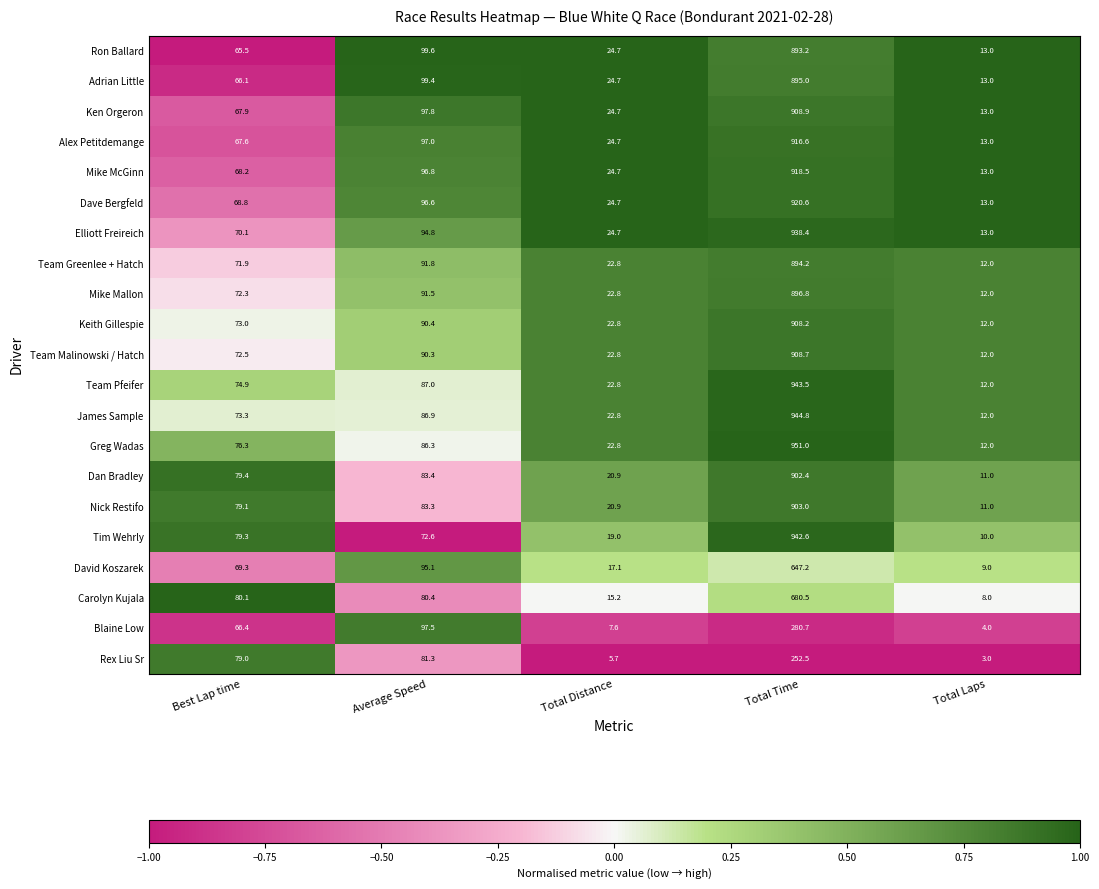

Count the number of data series in this chart.

21